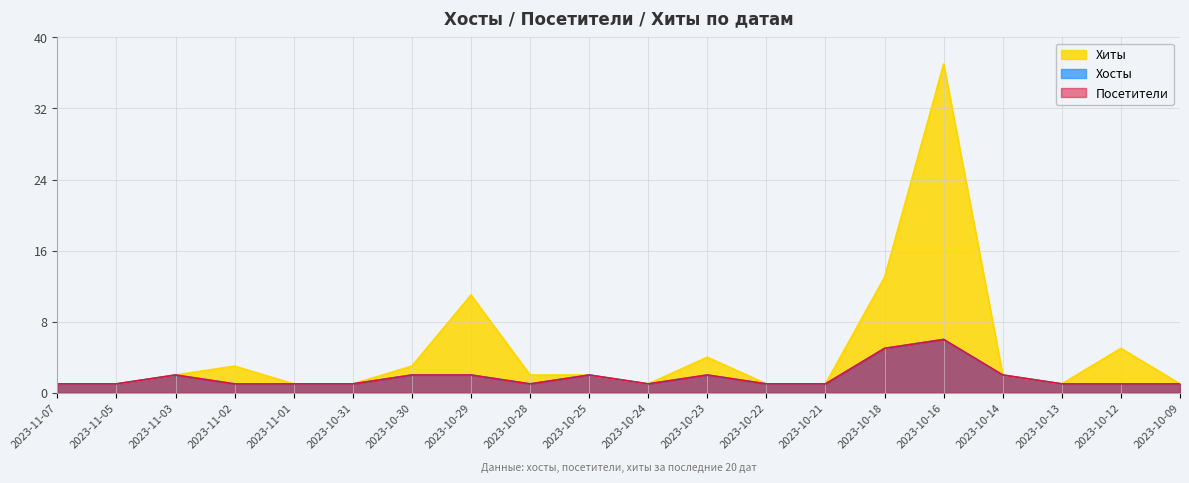

Rank the series by their maximum value, from lowest to highest.

Хосты, Посетители, Хиты